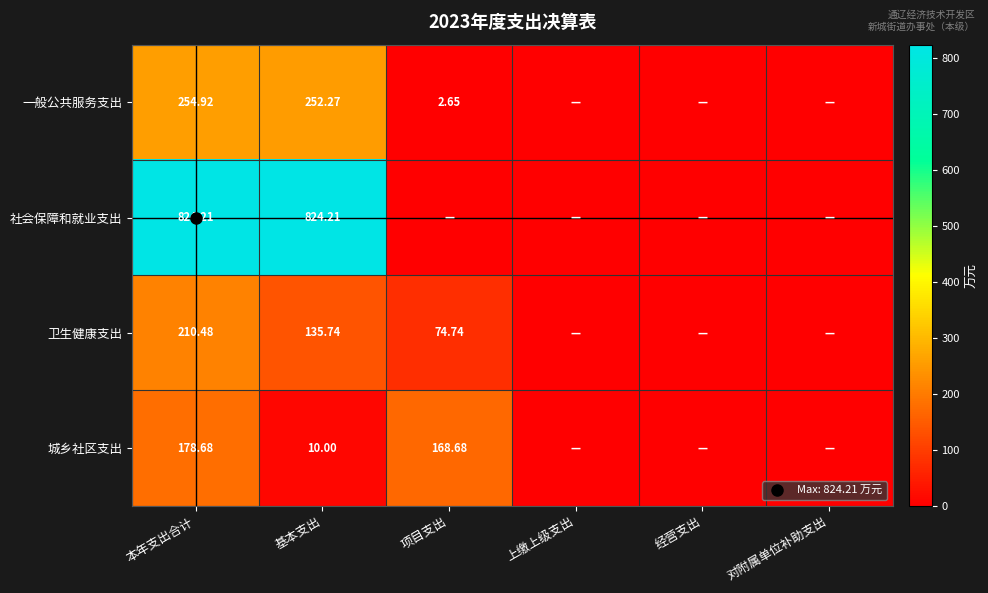

What is the sum of all 社会保障和就业支出 values?

1648.4